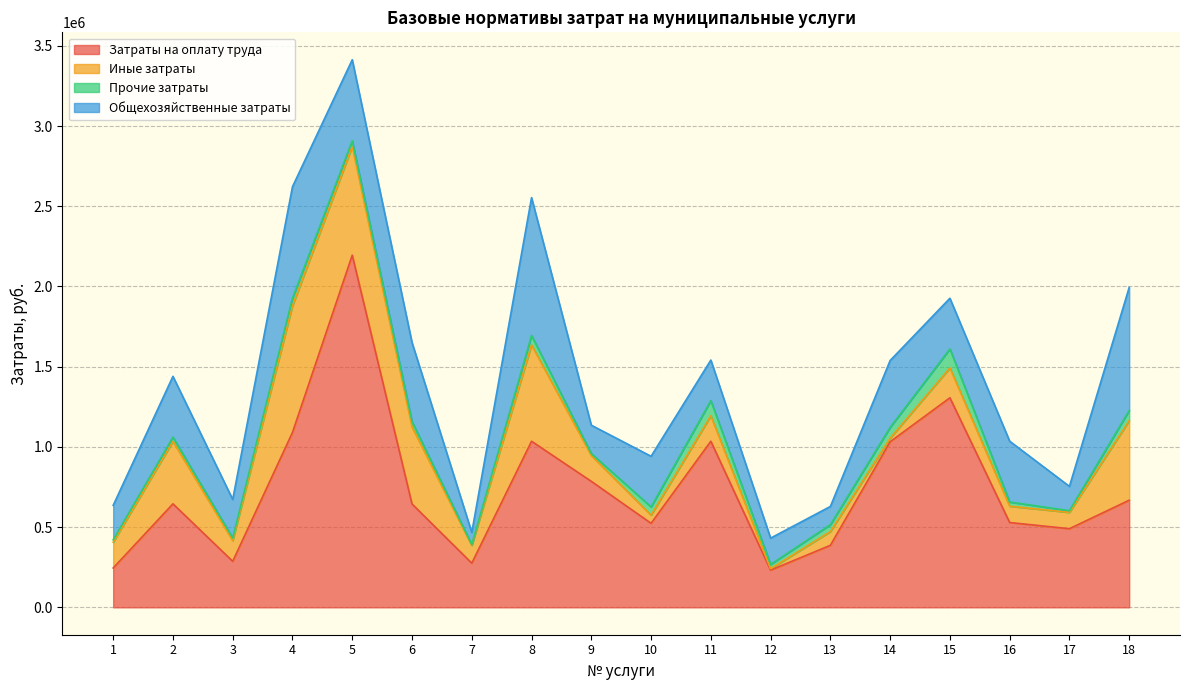

What is the sum of all Иные затраты values?

4709764.9